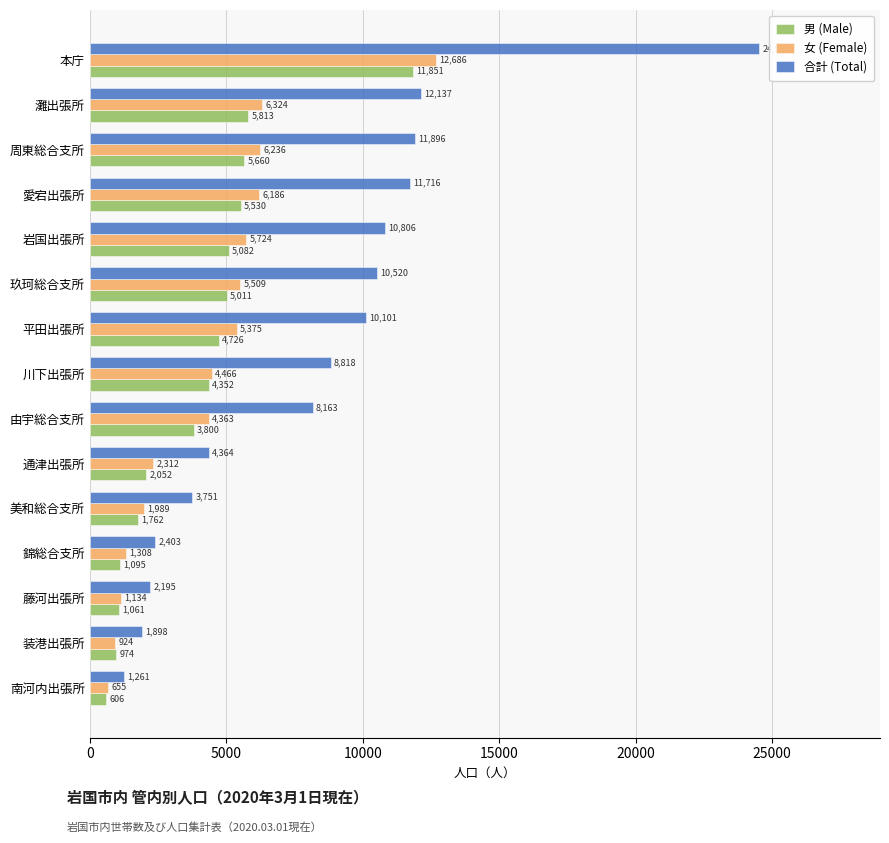

True or false: 男 (Male) has a value of 2052 at 通津出張所.

True